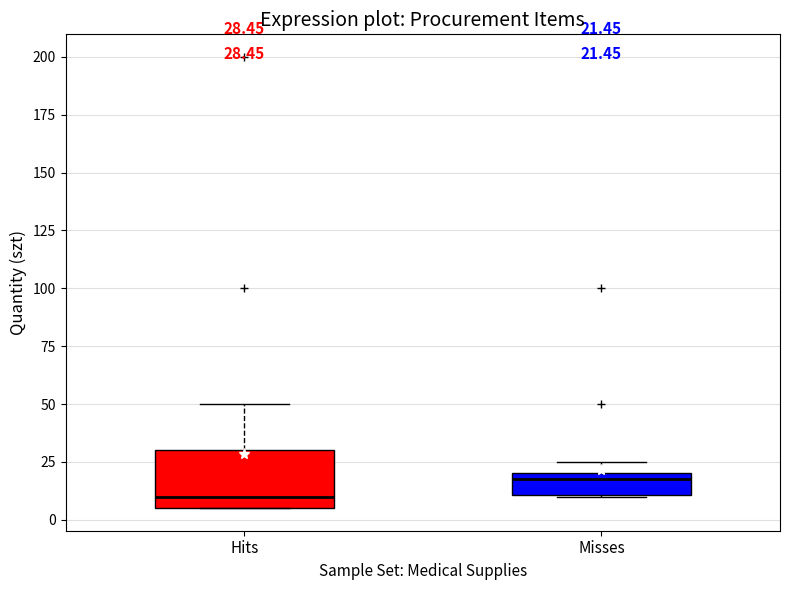

Which box is the tallest, from its lower edge to its upper edge?

Hits